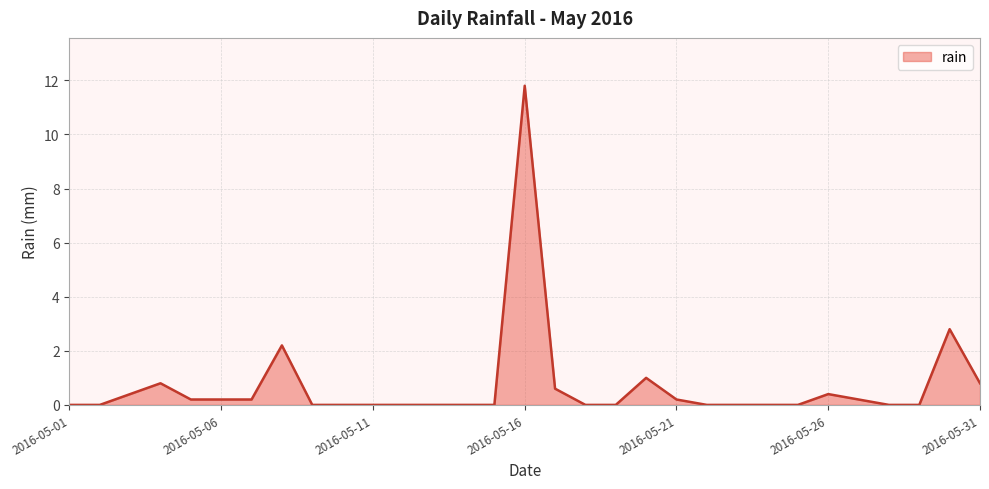

How many series are shown in this chart?

1